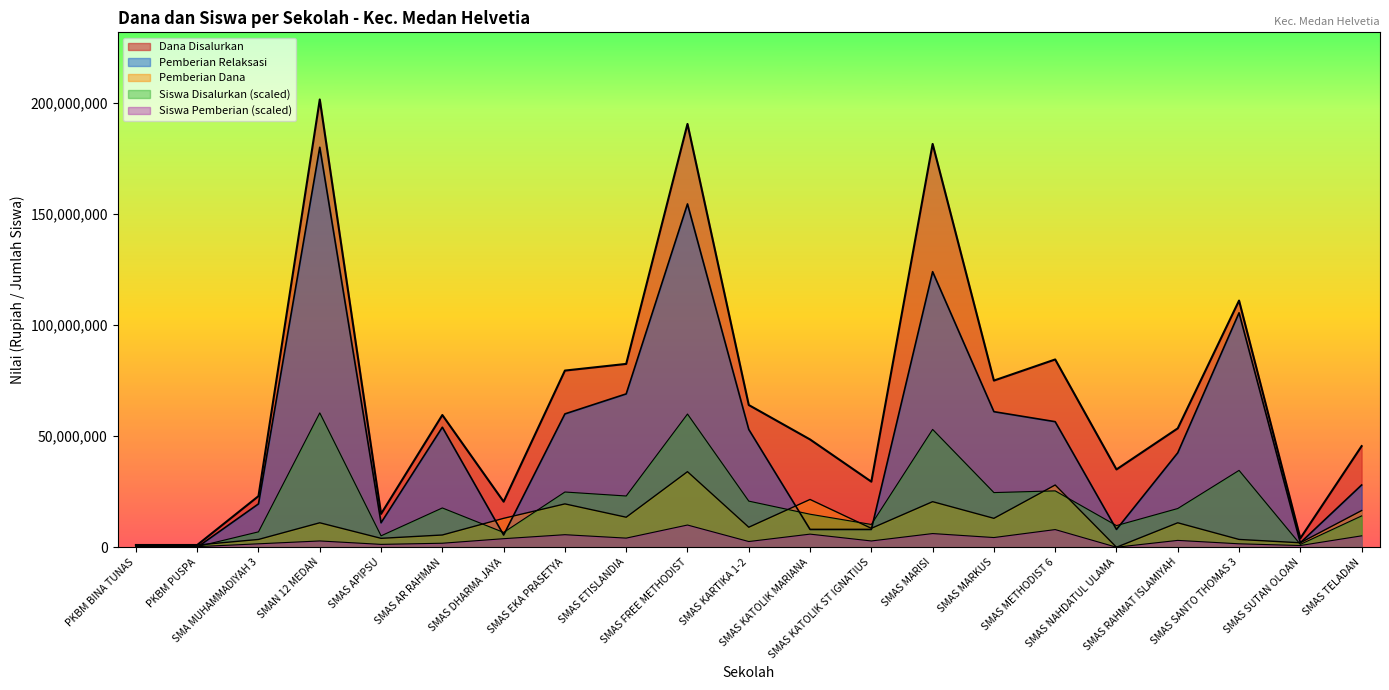

Rank the categories by Pemberian Dana value from lowest to highest.

SMAS NAHDATUL ULAMA, PKBM BINA TUNAS, PKBM PUSPA, SMAS SUTAN OLOAN, SMA MUHAMMADIYAH 3, SMAS SANTO THOMAS 3, SMAS APIPSU, SMAS AR RAHMAN, SMAS KATOLIK ST IGNATIUS, SMAS KARTIKA 1-2, SMAN 12 MEDAN, SMAS RAHMAT ISLAMIYAH, SMAS DHARMA JAYA, SMAS MARKUS, SMAS ETISLANDIA, SMAS TELADAN, SMAS EKA PRASETYA, SMAS MARISI, SMAS KATOLIK MARIANA, SMAS METHODIST 6, SMAS FREE METHODIST